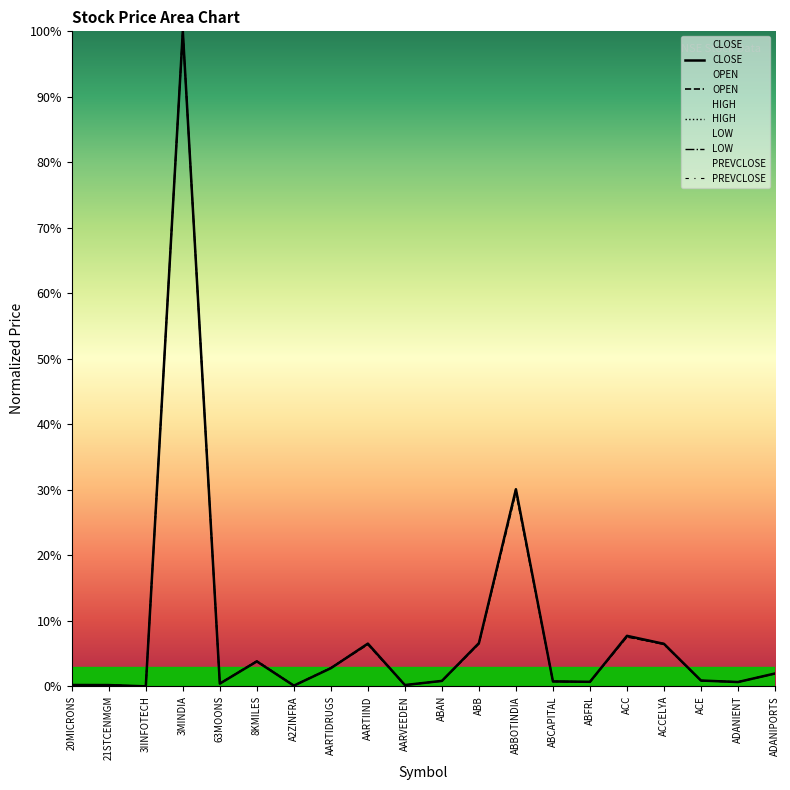

Which series ends up on top after the final intersection of HIGH and LOW?

LOW